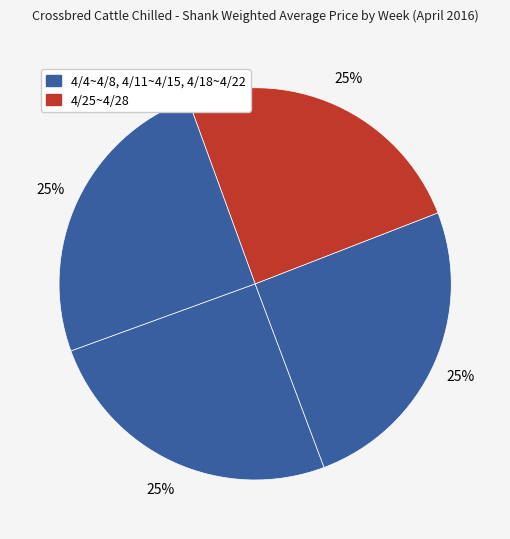

How many segments does this pie chart have?

4